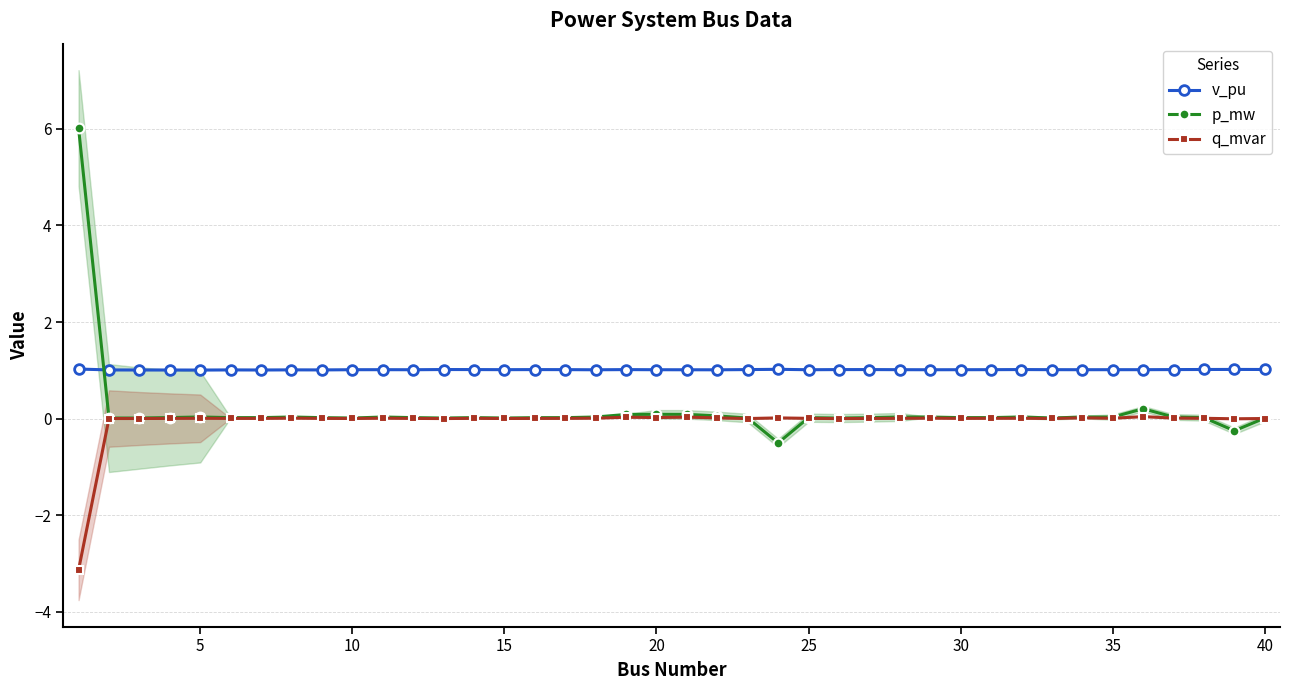

What is the sum of all v_pu values?

40.6